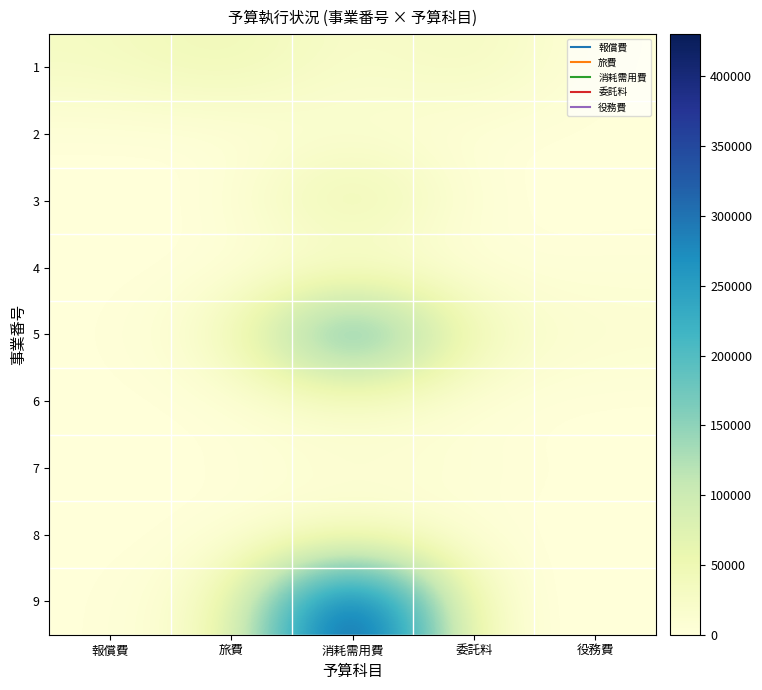

Which label corresponds to the smallest value in the chart?

役務費